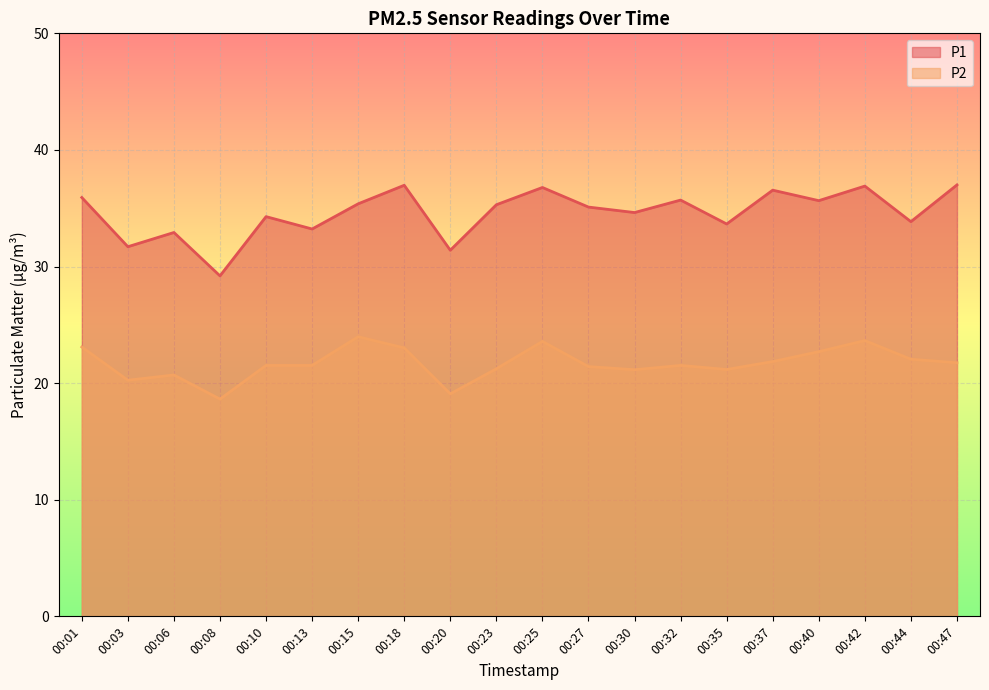

True or false: P2 has a value of 22.7 at 00:40.

True